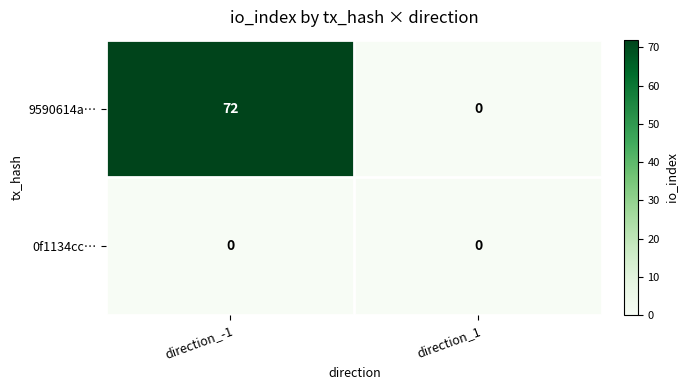

Rank the series by their maximum value, from highest to lowest.

9590614a…, 0f1134cc…